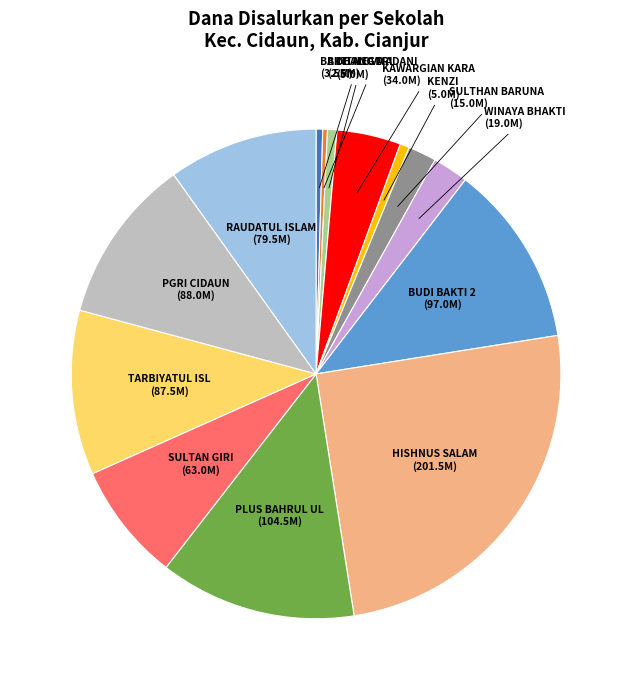

Does any single category account for the majority?

No